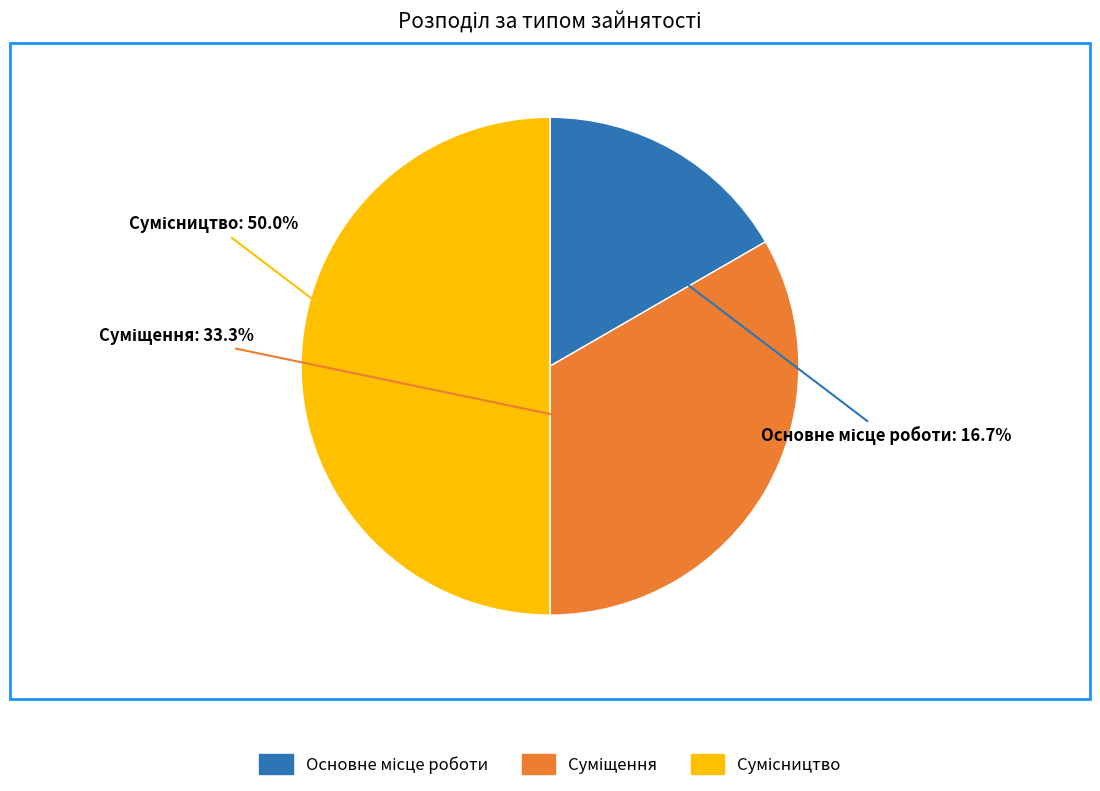

Which has a higher value, Основне місце роботи or Сумісництво?

Сумісництво